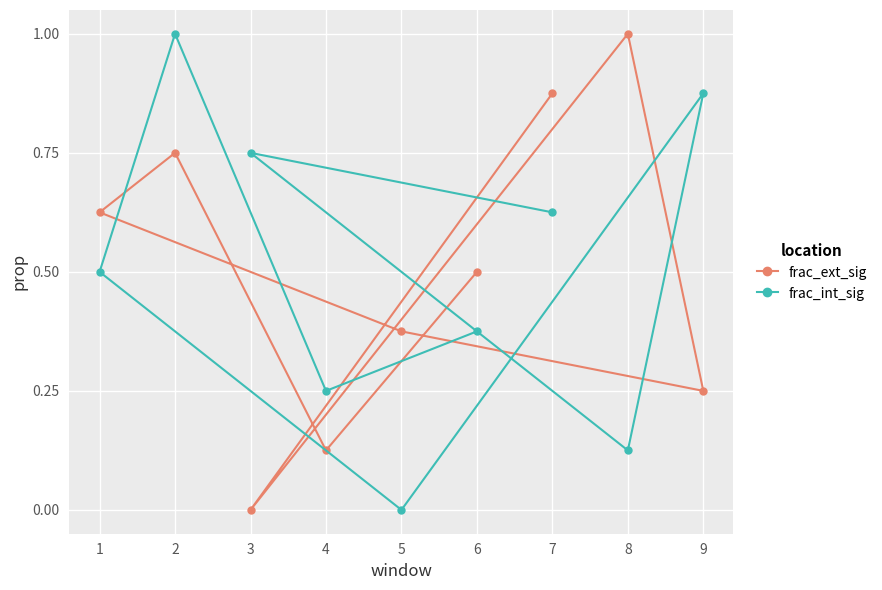

List the labels in order of frac_int_sig value, largest first.

2, 9, 3, 7, 1, 6, 4, 8, 5